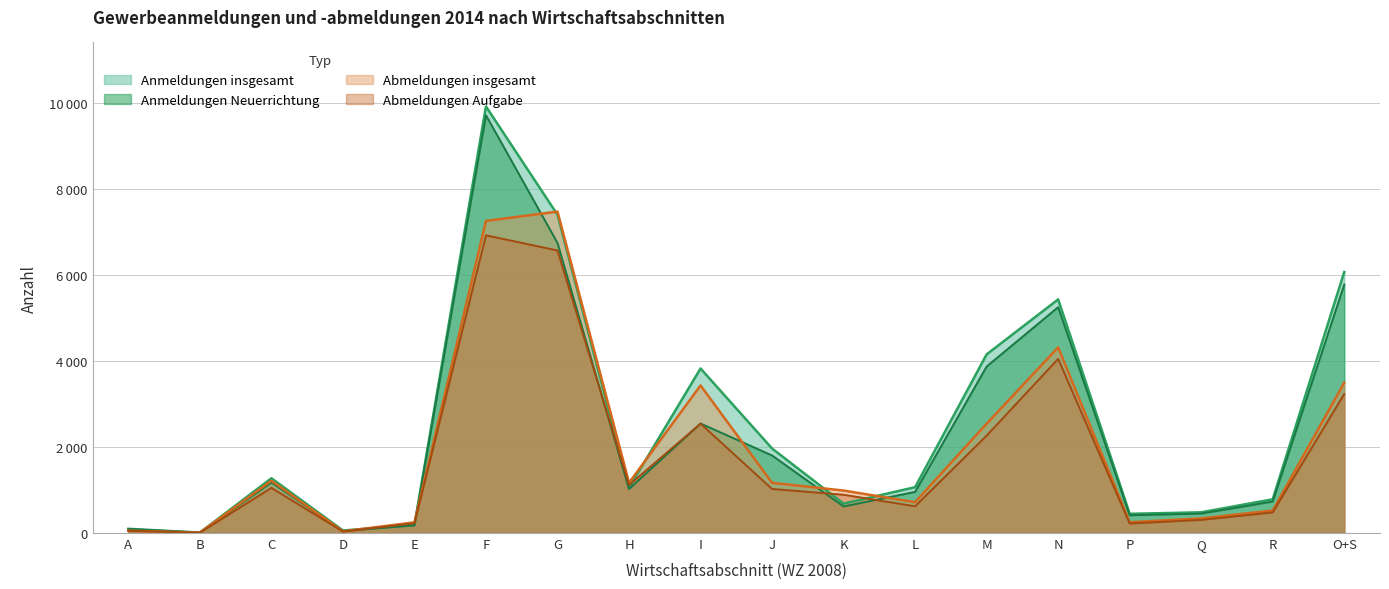

What is the sum of all Abmeldungen Aufgabe values?

31615